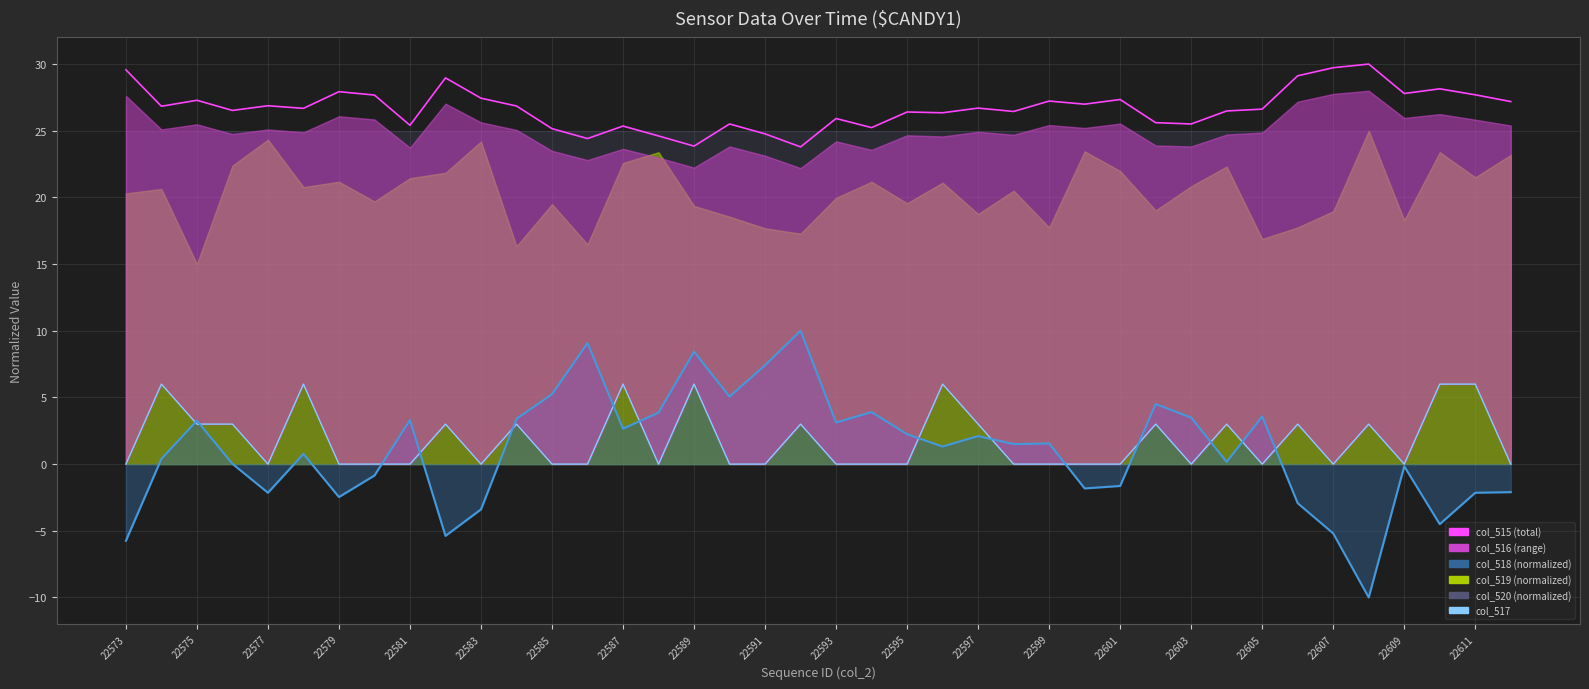

What position from the right is 33?

7